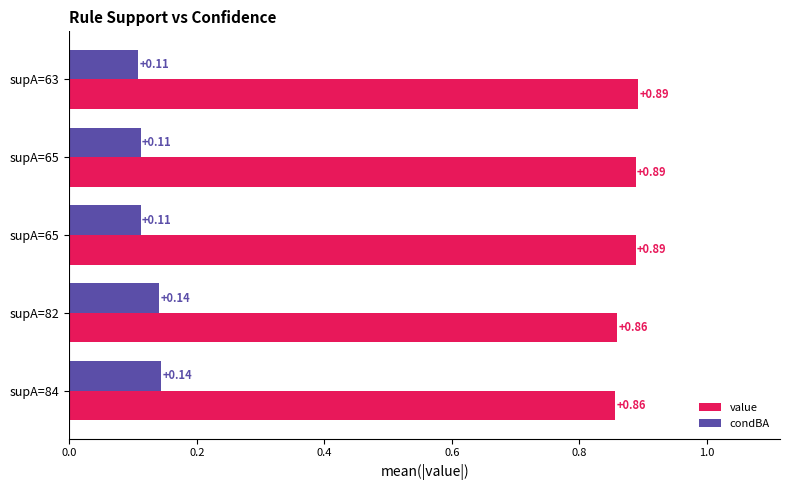

What are all the series names shown in the legend?

value, condBA